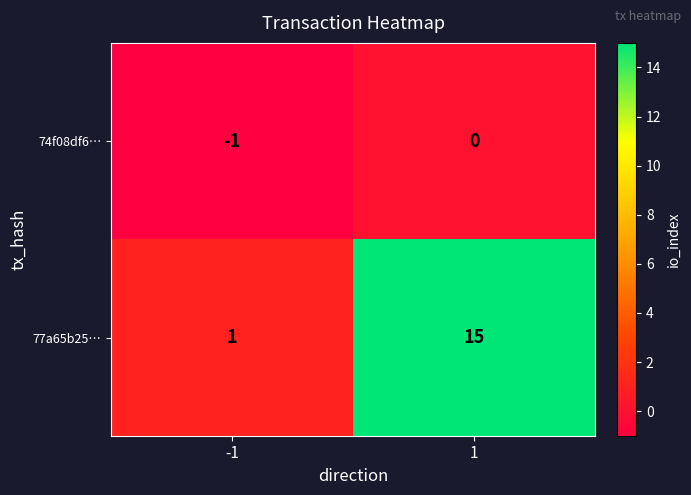

What is the difference between the maximum and minimum values in the 77a65b25… series?

14